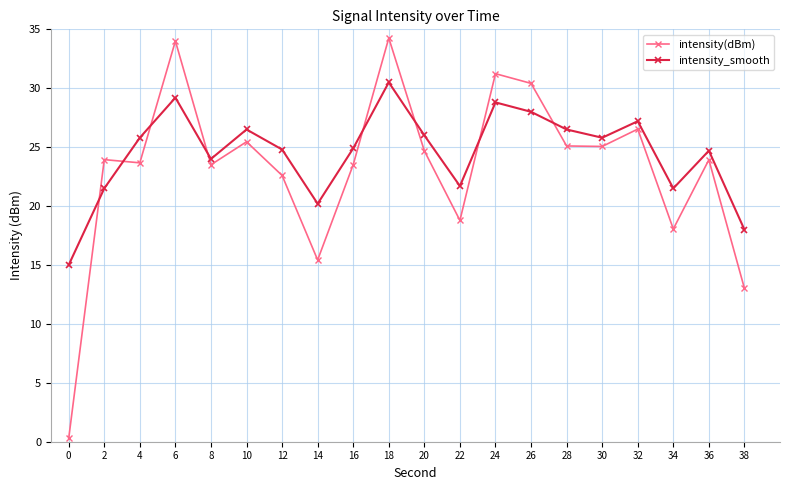

Rank the series by their average value, from lowest to highest.

intensity(dBm), intensity_smooth